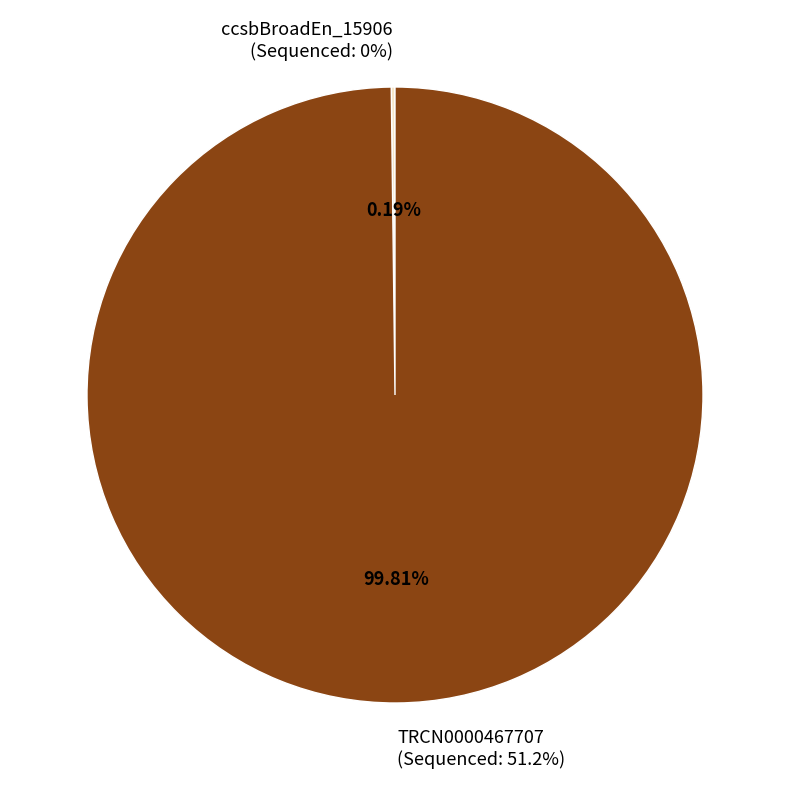

How many slices are in this pie chart?

2